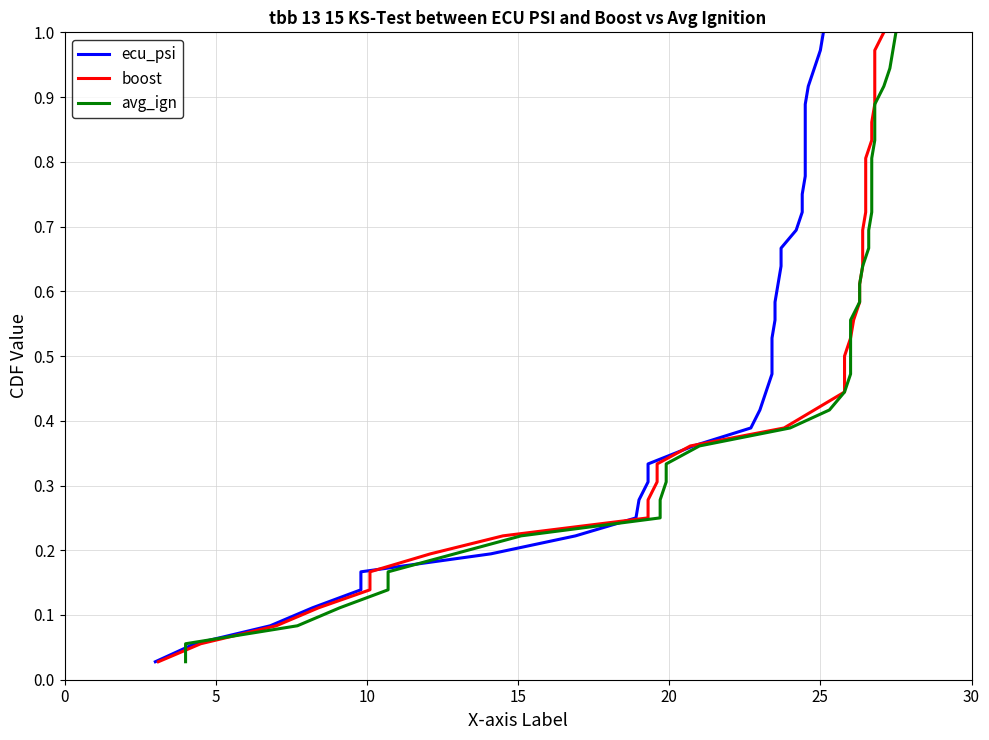

Which series has the largest range (max minus min)?

ecu_psi